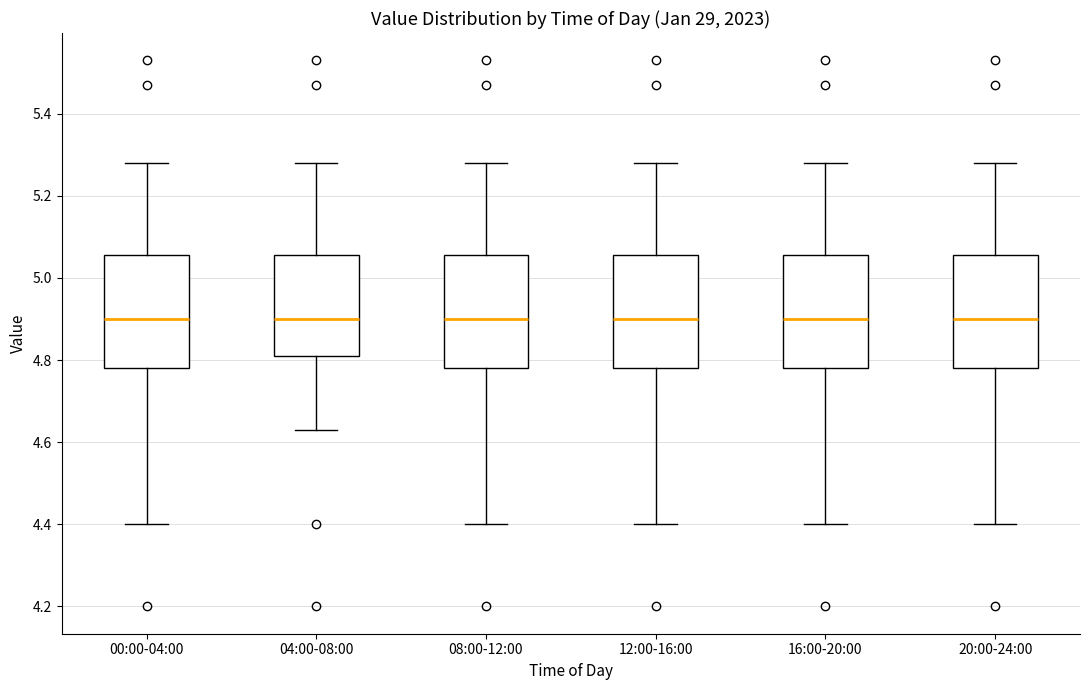

Reading left to right, read every box against the y-axis: the position of its median line, the range the box covers, and the ends of its whiskers. The values are not printed on the chart, so give them approximately, as read against the axis.

00:00-04:00: median 4.90, box 4.78 to 5.06, whiskers 4.40 to 5.28
04:00-08:00: median 4.90, box 4.82 to 5.06, whiskers 4.64 to 5.28
08:00-12:00: median 4.90, box 4.78 to 5.06, whiskers 4.40 to 5.28
12:00-16:00: median 4.90, box 4.78 to 5.06, whiskers 4.40 to 5.28
16:00-20:00: median 4.90, box 4.78 to 5.06, whiskers 4.40 to 5.28
20:00-24:00: median 4.90, box 4.78 to 5.06, whiskers 4.40 to 5.28